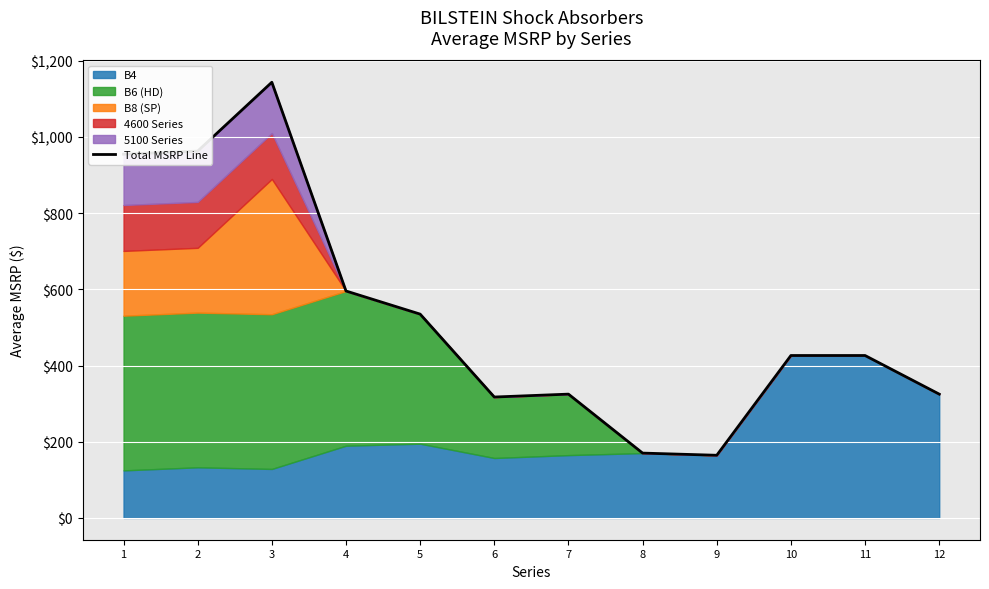

What is the value of the 5th point from the left?

534.9